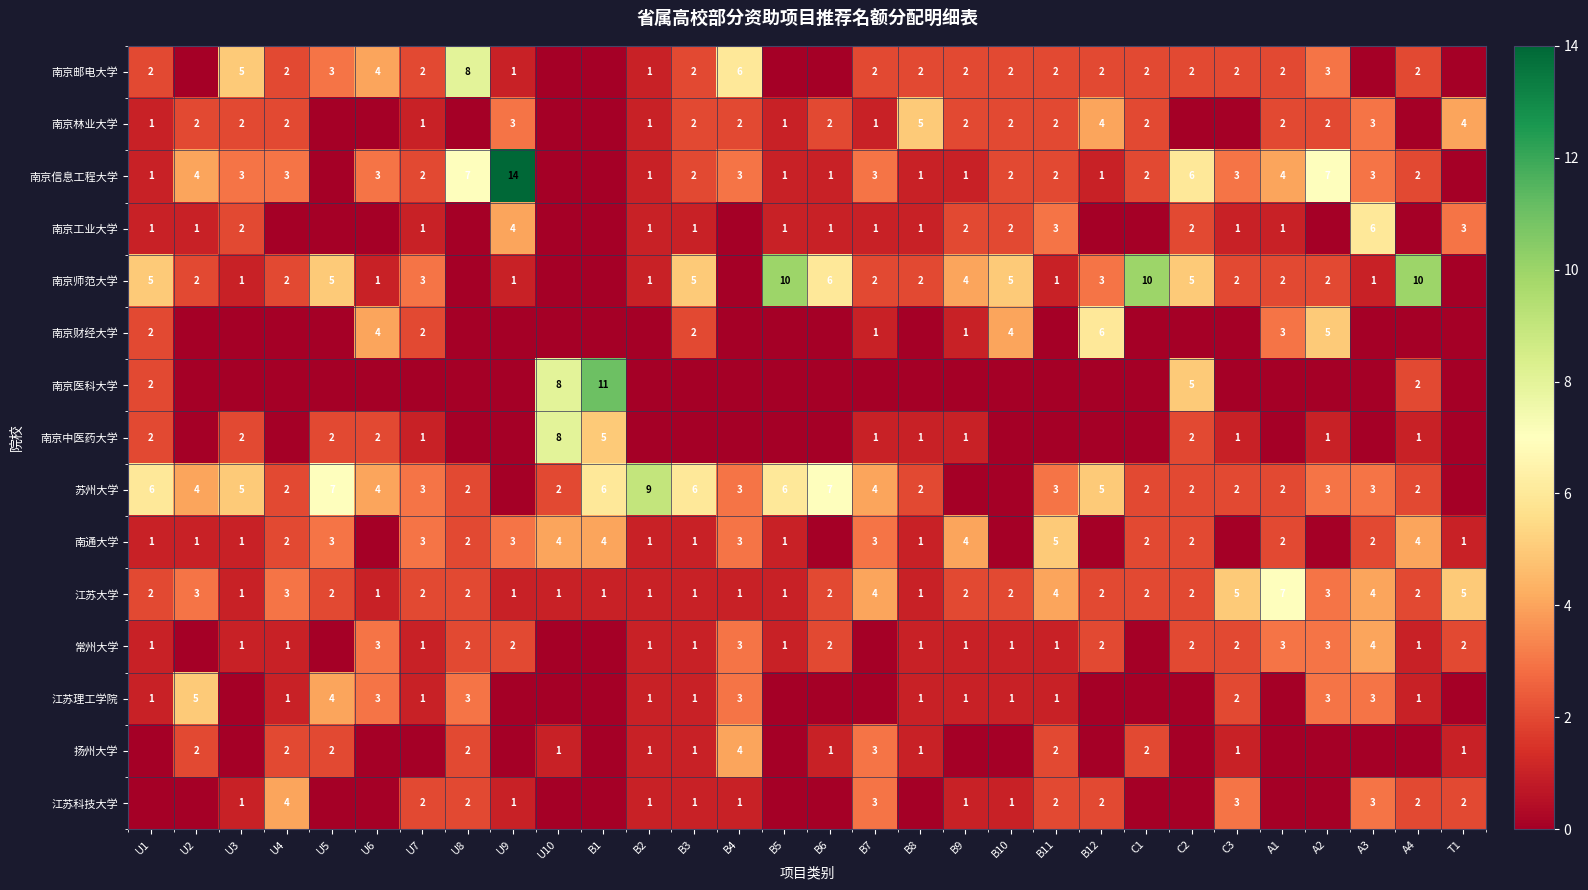

What is the sum of the 南京中医药大学 values at C2 and C3?

3